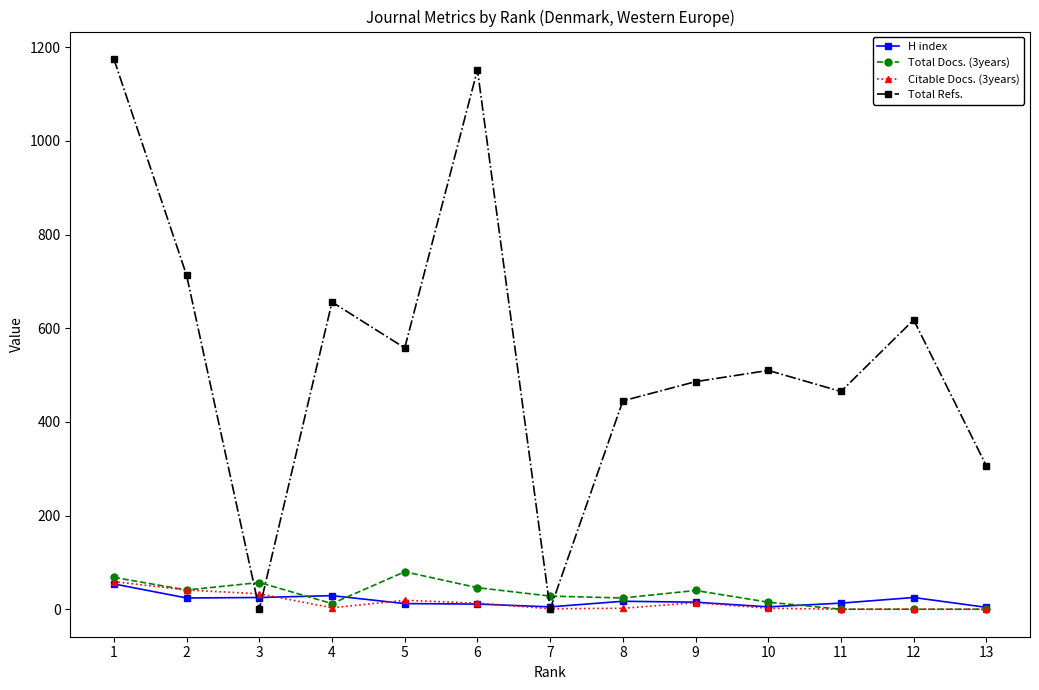

True or false: H index has a value of 29 at 4.

True